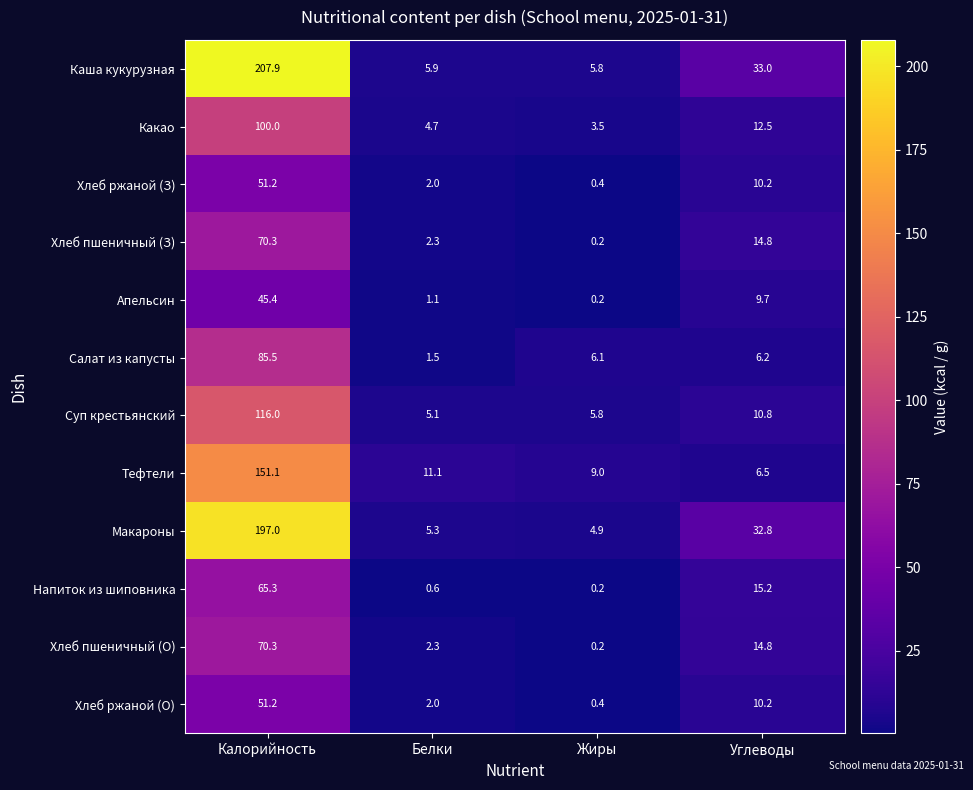

True or false: Салат из капусты has a value of 8.7 at Углеводы.

False